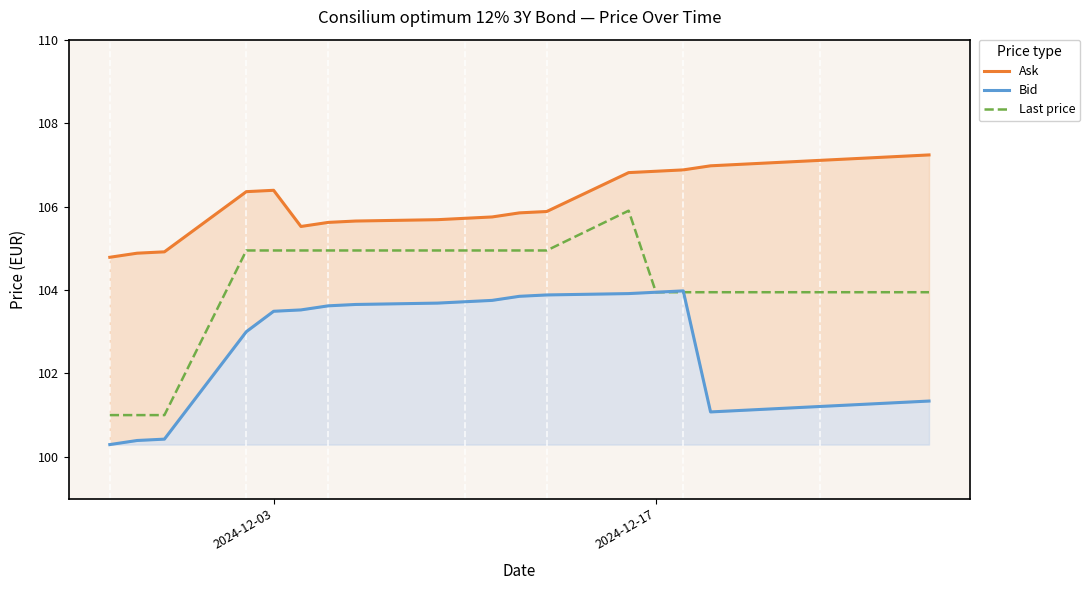

What is the maximum value for Last price?

105.9